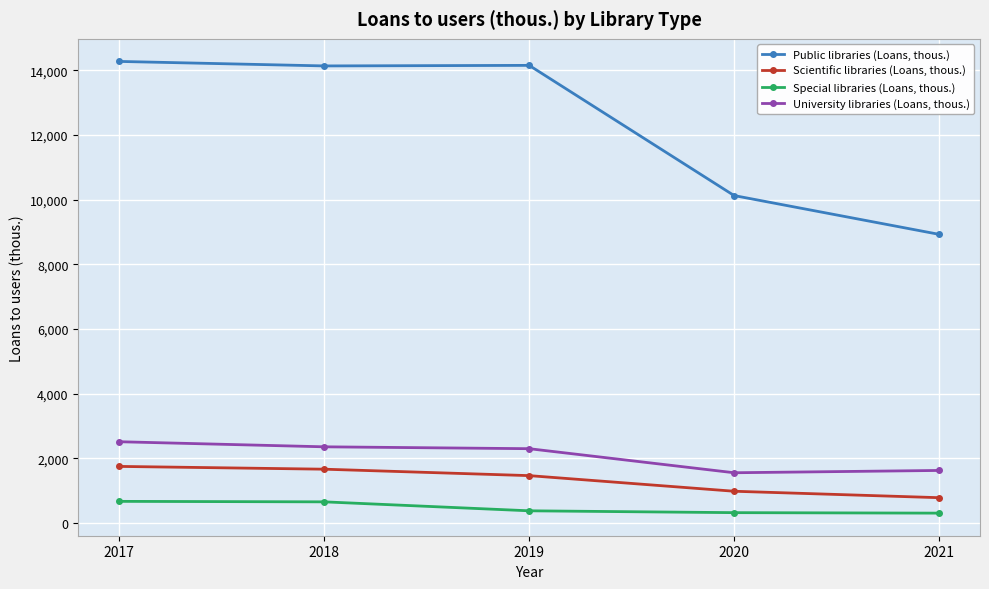

Does the chart have visible grid lines?

Yes